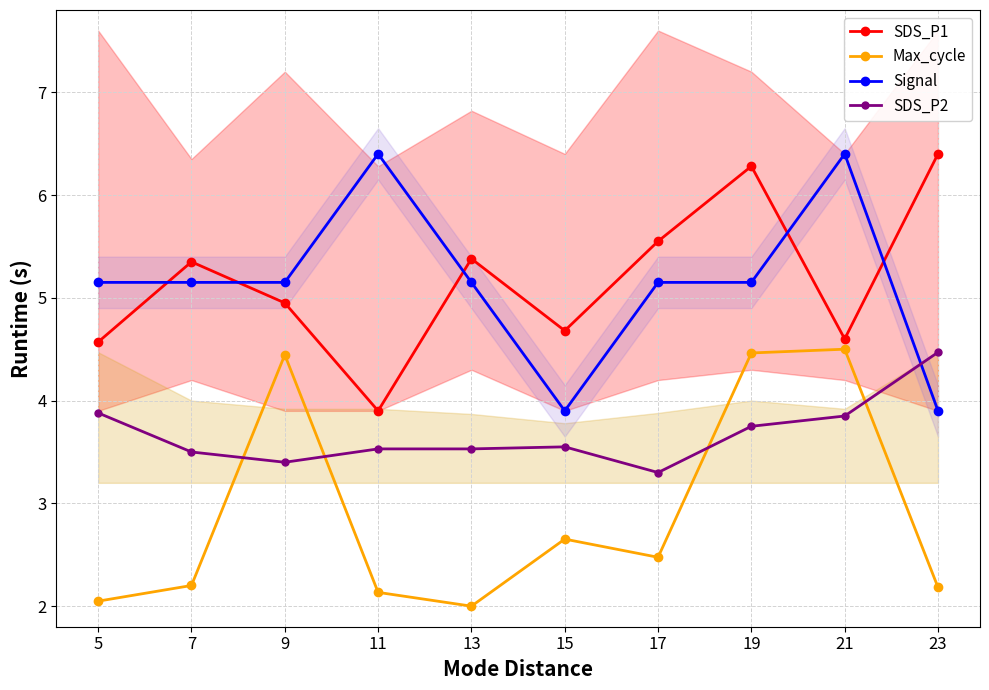

True or false: SDS_P1 and SDS_P2 cross at least once.

False